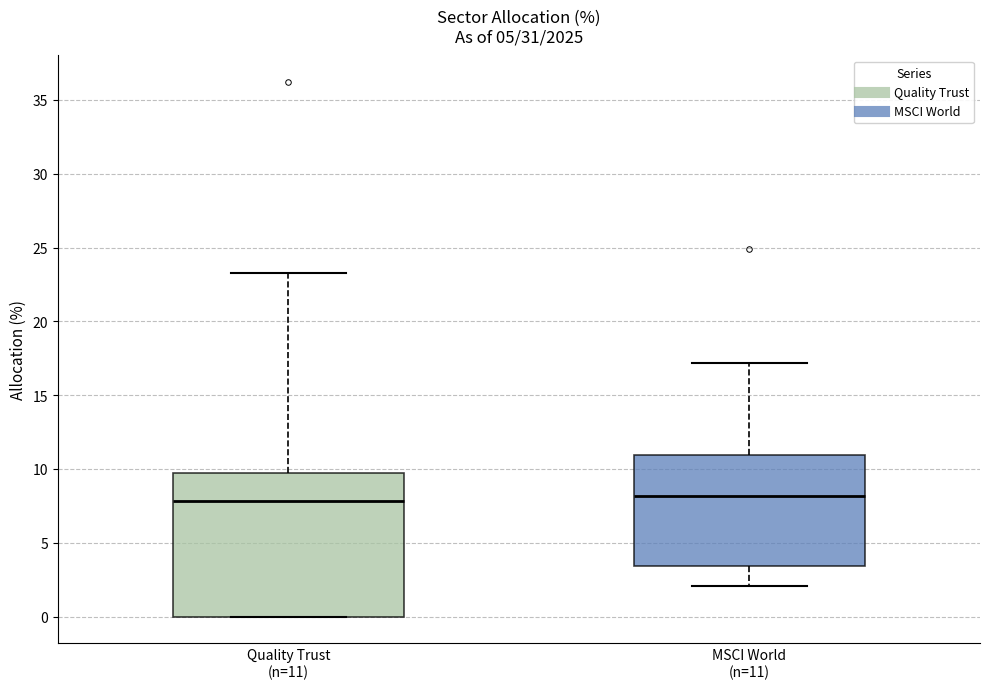

Reading left to right, transcribe this box plot: for each box, give where its median line is, the range the box spans, and where its two whiskers end, as read against the y-axis. The values are not printed on the chart, so give them approximately, as read against the axis.

Quality Trust (n=11): median 8.0, box 0.0 to 9.5, whiskers 0.0 to 23.5
MSCI World (n=11): median 8.0, box 3.5 to 11.0, whiskers 2.0 to 17.0